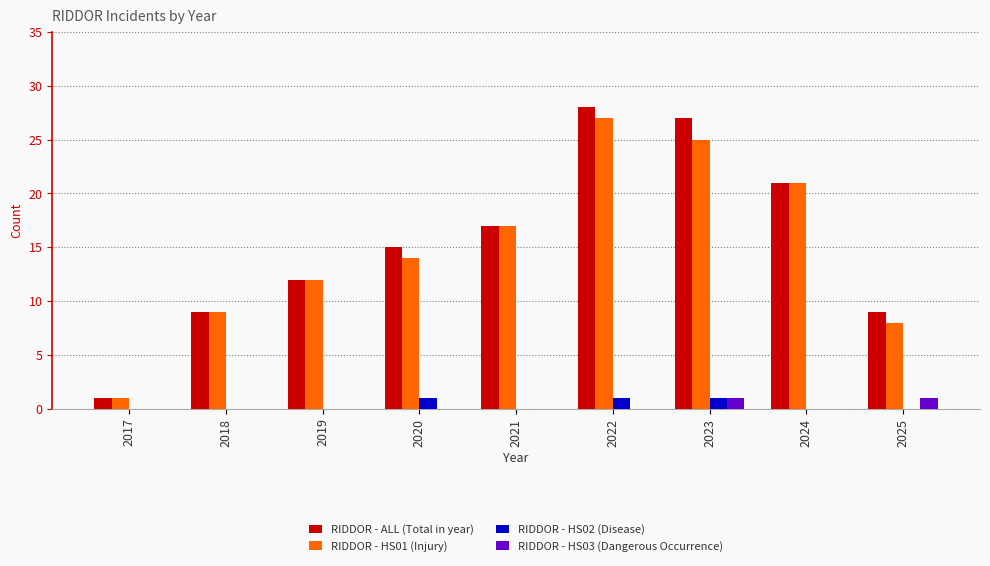

How many distinct data groups are displayed?

4